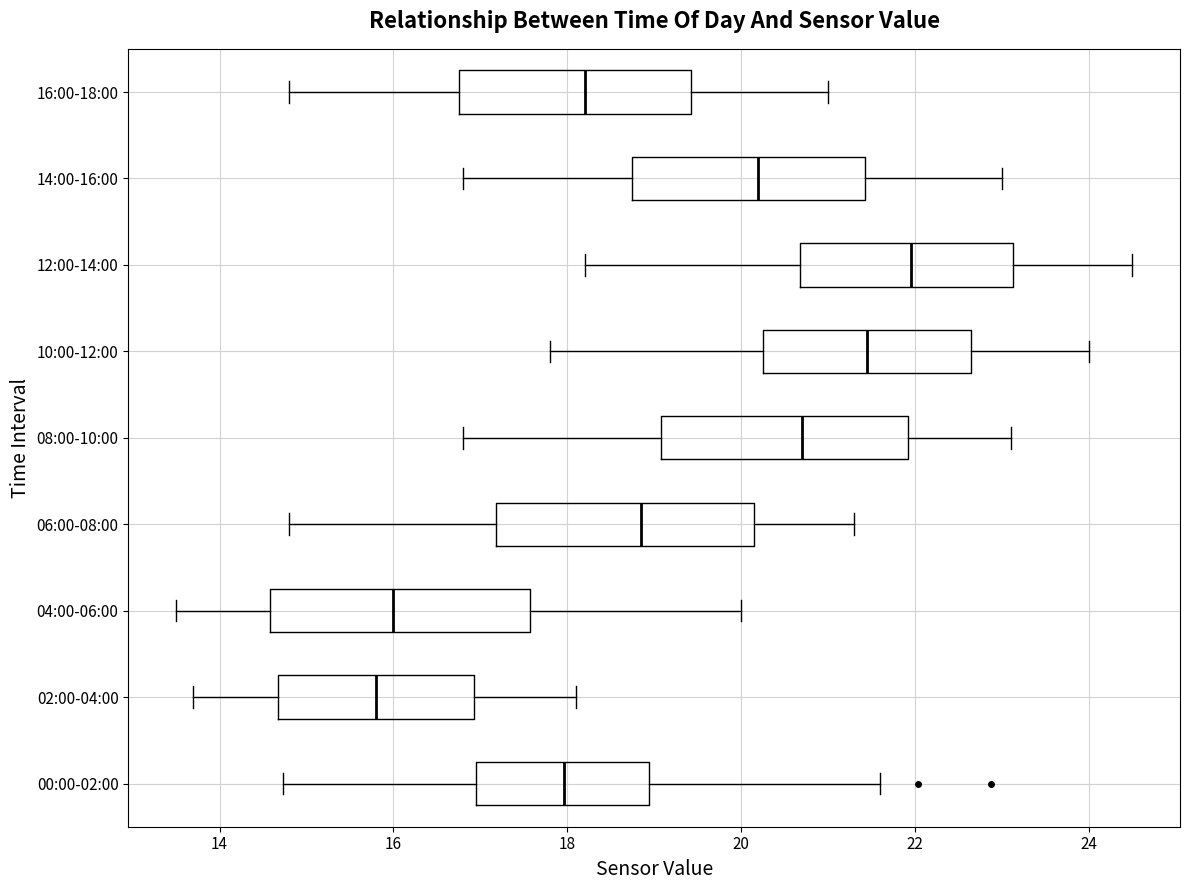

Reading bottom to top, read every box against the x-axis: the position of its median line, the range the box covers, and the ends of its whiskers. The values are not printed on the chart, so give them approximately, as read against the axis.

00:00-02:00: median 18.0, box 17.0 to 19.0, whiskers 14.8 to 21.6
02:00-04:00: median 15.8, box 14.6 to 17.0, whiskers 13.8 to 18.2
04:00-06:00: median 16.0, box 14.6 to 17.6, whiskers 13.6 to 20.0
06:00-08:00: median 18.8, box 17.2 to 20.2, whiskers 14.8 to 21.4
08:00-10:00: median 20.8, box 19.0 to 22.0, whiskers 16.8 to 23.2
10:00-12:00: median 21.4, box 20.2 to 22.6, whiskers 17.8 to 24.0
12:00-14:00: median 22.0, box 20.6 to 23.2, whiskers 18.2 to 24.6
14:00-16:00: median 20.2, box 18.8 to 21.4, whiskers 16.8 to 23.0
16:00-18:00: median 18.2, box 16.8 to 19.4, whiskers 14.8 to 21.0